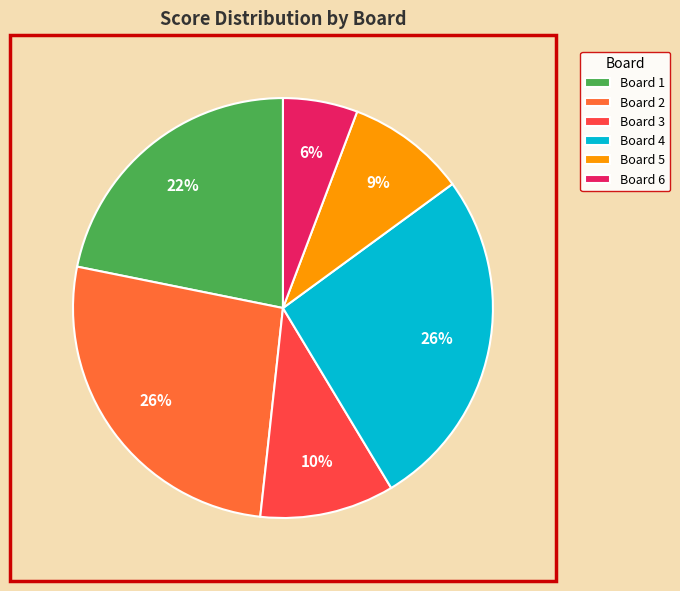

Does Board 2 account for over 50% of the chart?

No